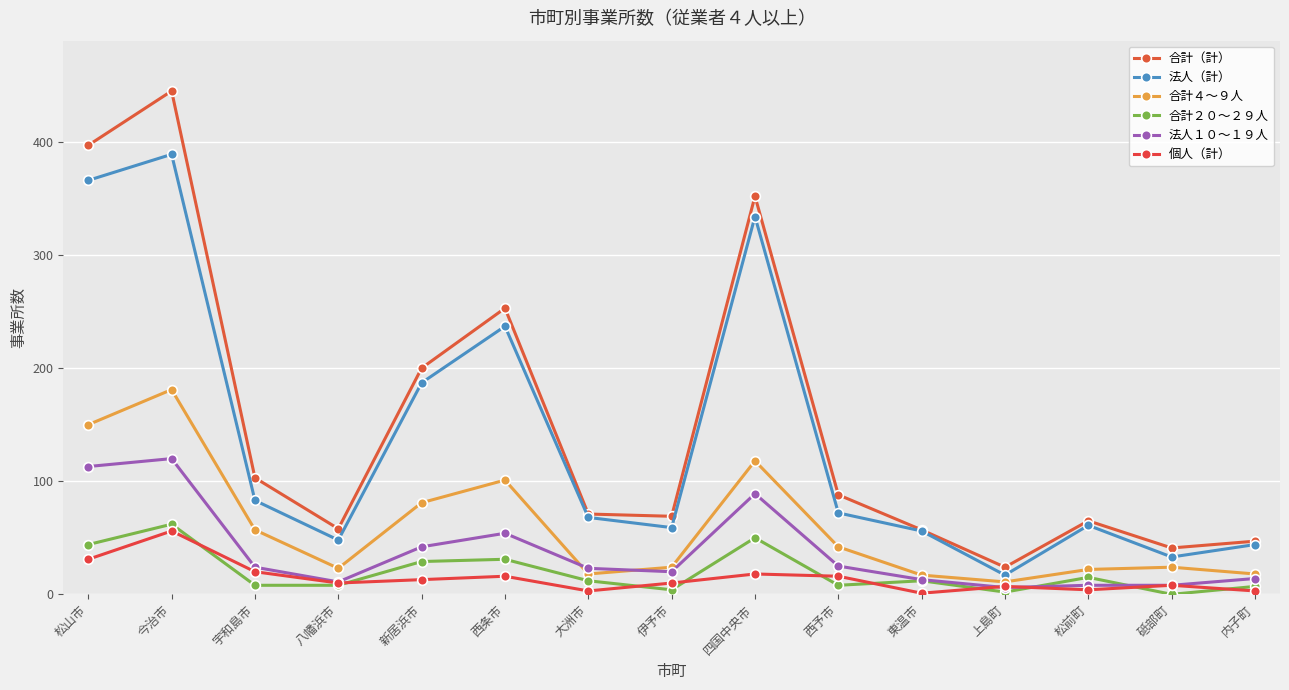

In 法人（計）, how many points are higher than both neighbors (excluding endpoints)?

4